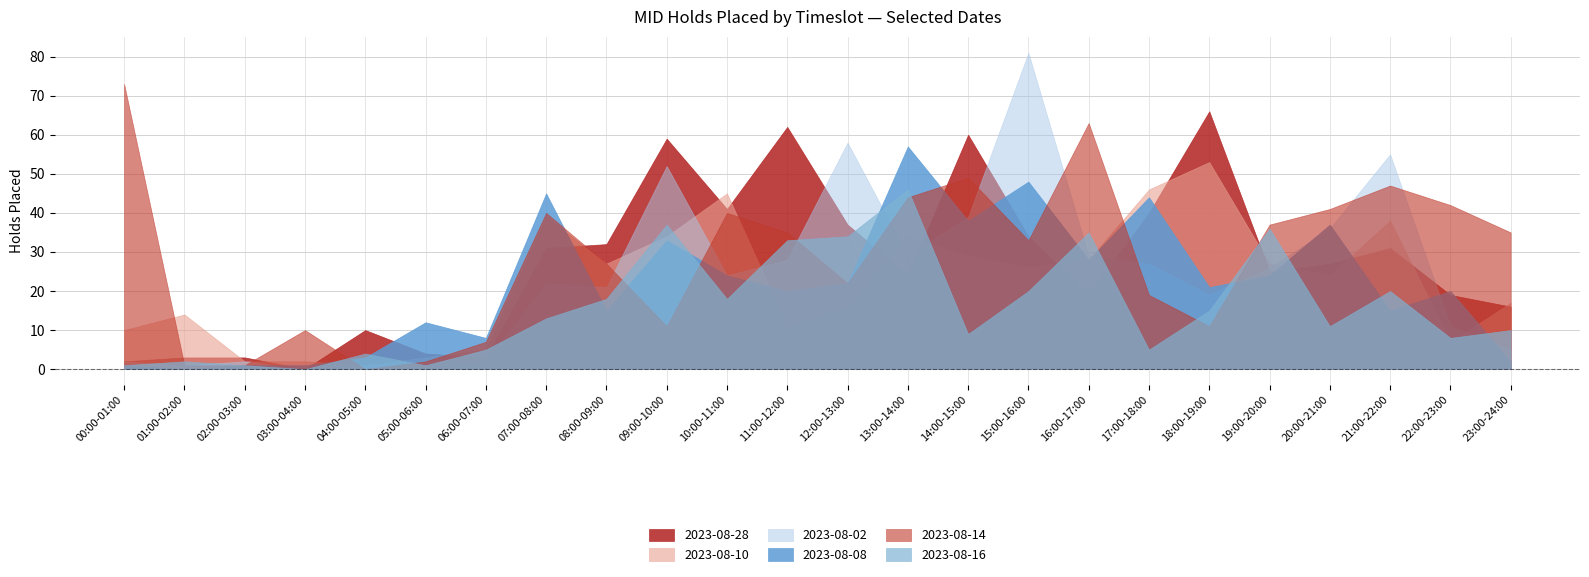

Is it true that 2023-08-08 equals 22 at 12:00-13:00?

True